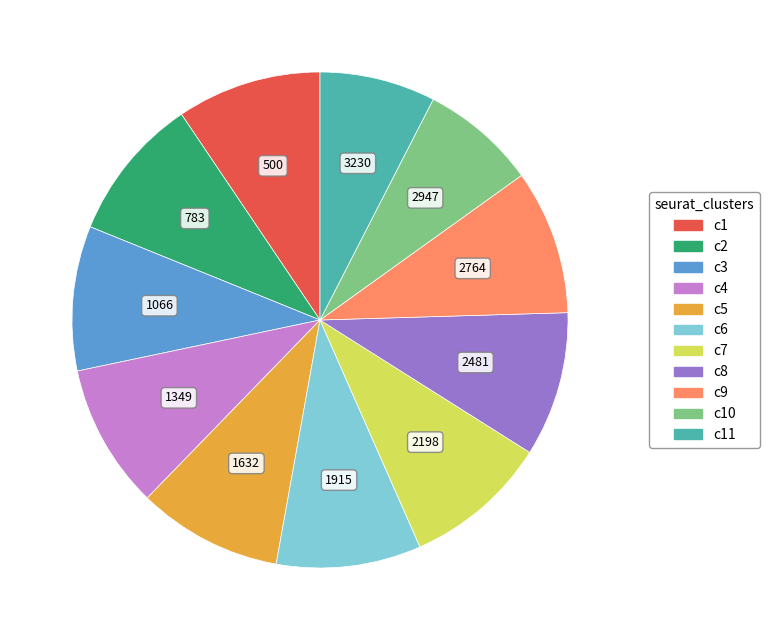

Does any single category account for the majority?

No